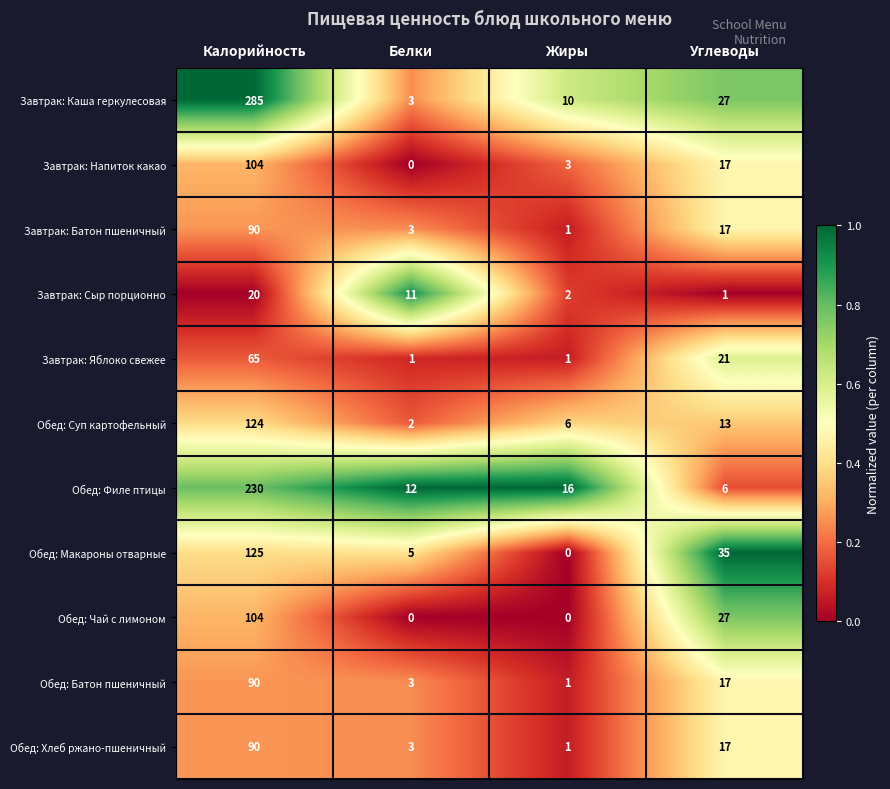

Which label corresponds to the largest value in the chart?

Калорийность